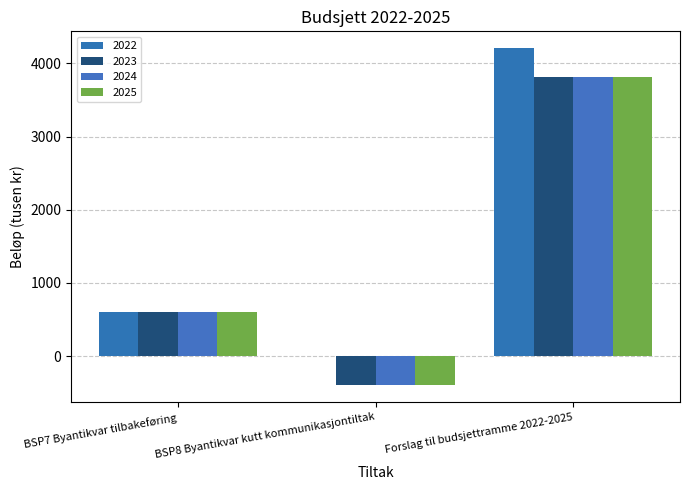

Are the bars horizontal?

No